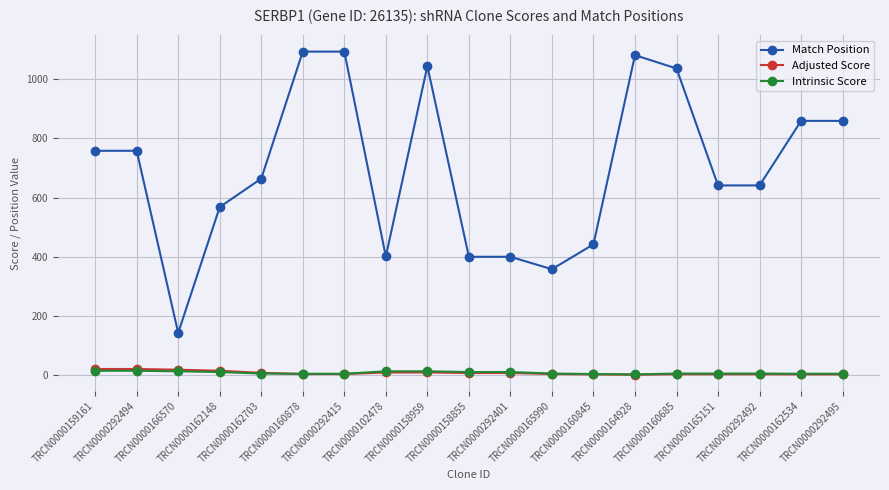

What is the value of the Adjusted Score point at the 9th from the left?

9.2